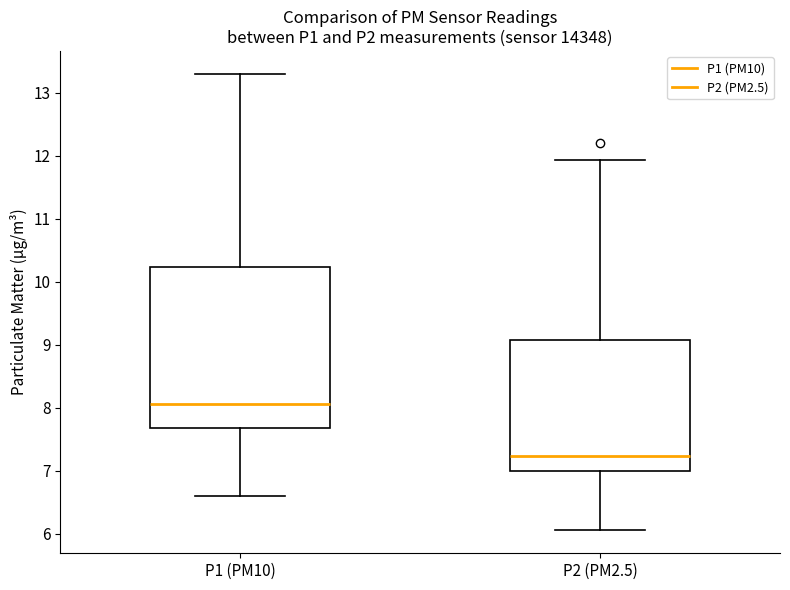

Comparing the boxes themselves (not the whiskers), which one is the tallest?

P1 (PM10)